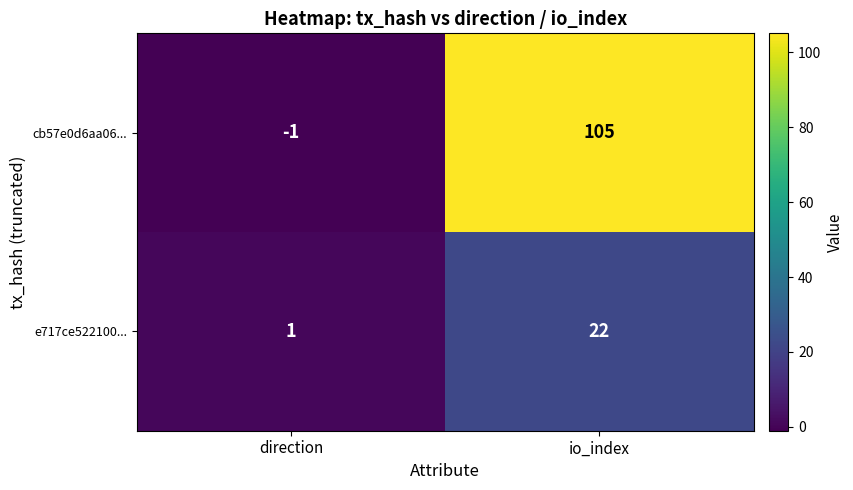

What value does the e717ce522100... series have at io_index?

22